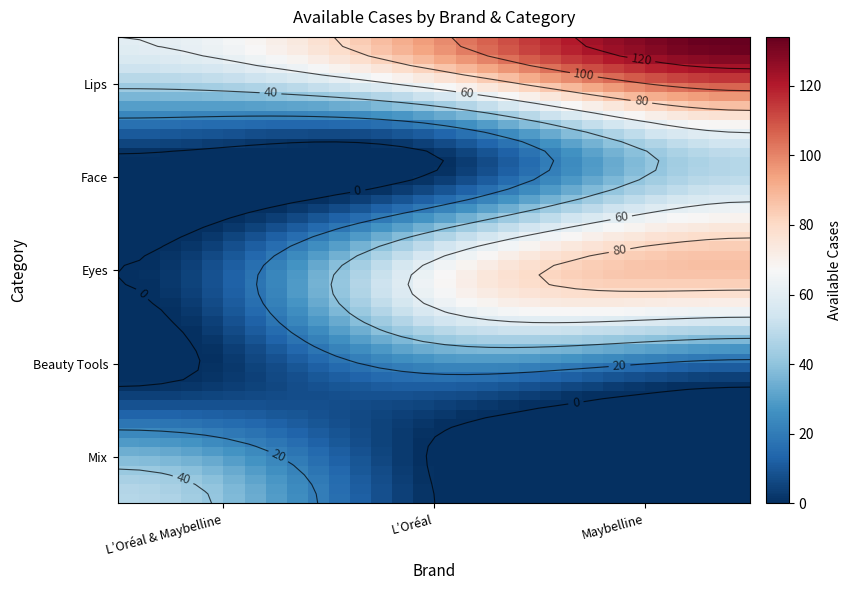

How many values are below 46?

6